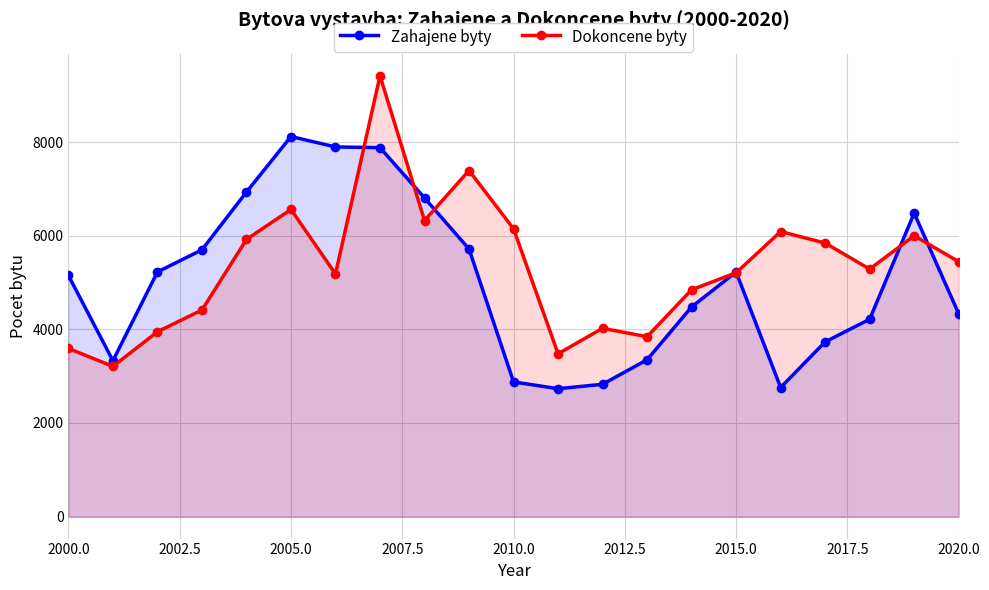

What is the value of the Zahajene byty point at the 9th from the left?

6810